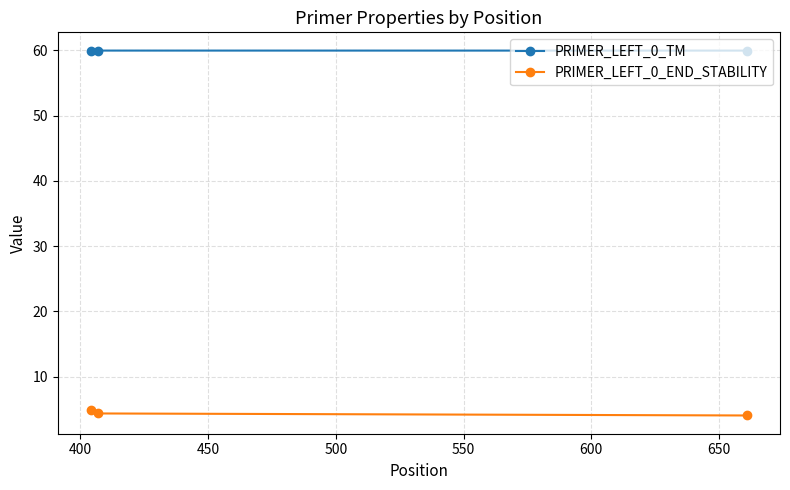

List the series in order of their peak value, highest first.

PRIMER_LEFT_0_TM, PRIMER_LEFT_0_END_STABILITY